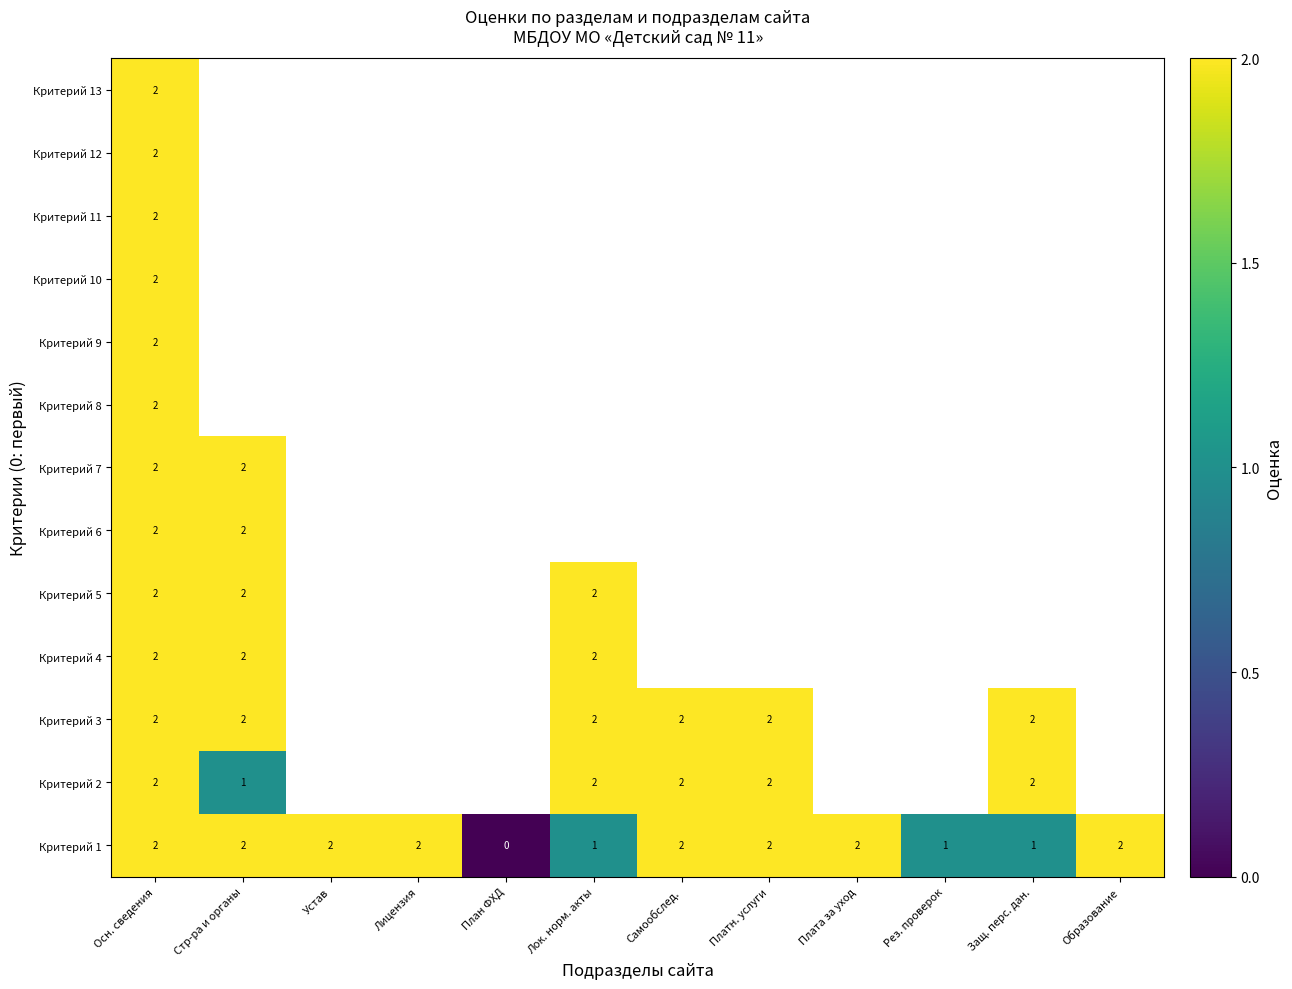

The Критерий 12 series shows 1 at Осн. сведения. True or false?

False